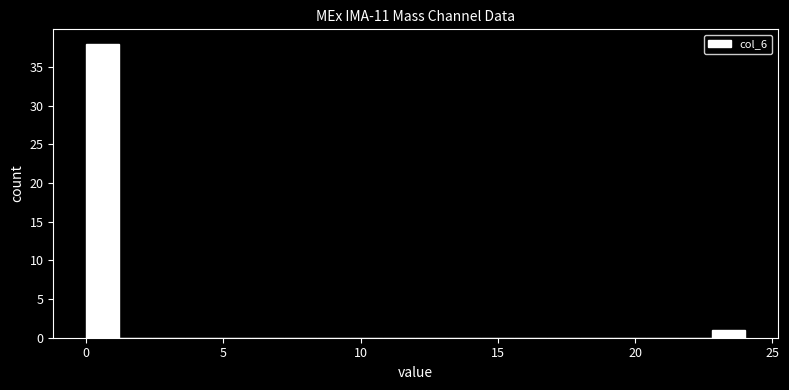

Read against the x-axis, roughly where is the centre of the tallest bar?

0.5